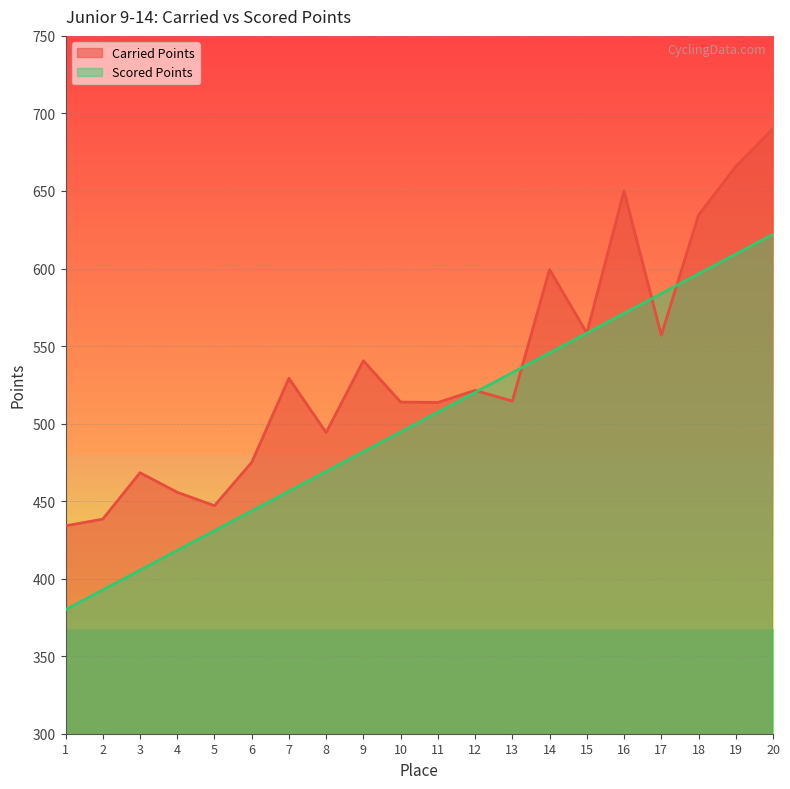

Where is the first local maximum for Carried Points?

3